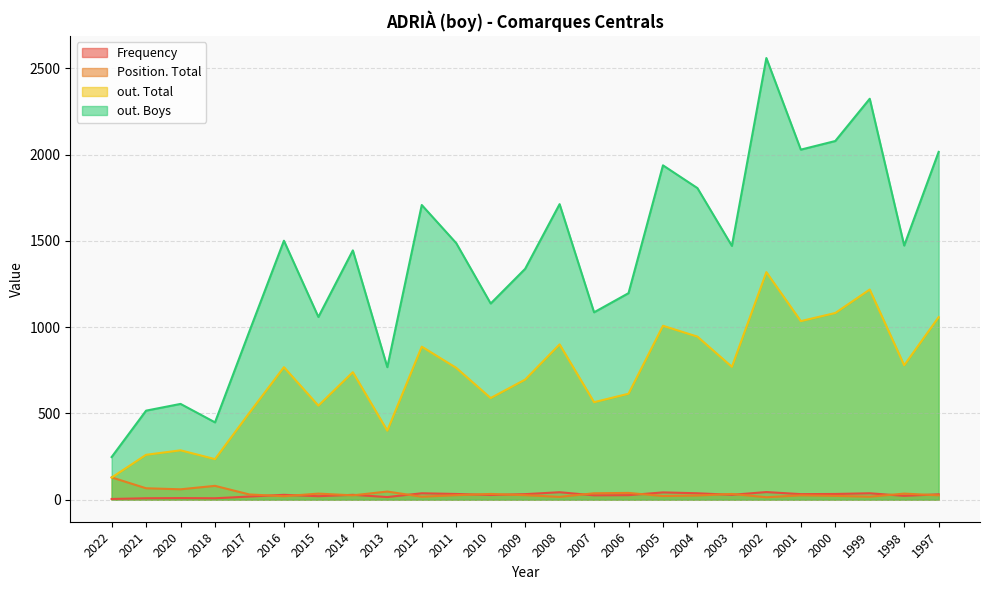

True or false: Frequency and out. Boys cross at least once.

False